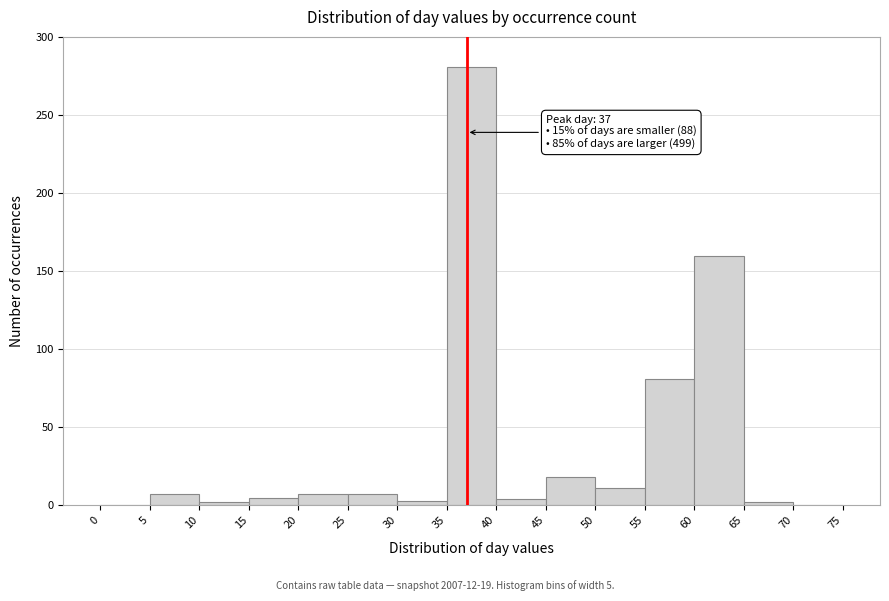

Which range on the x-axis has the tallest bar?

35 to 40